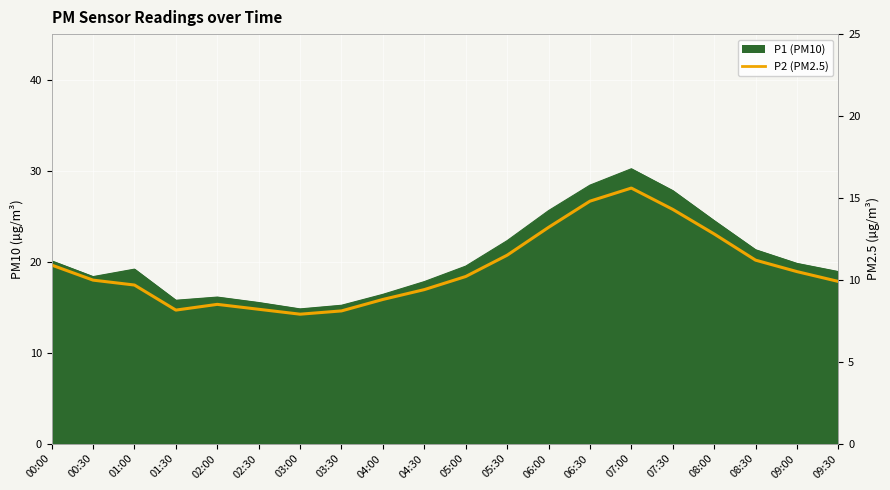

The chart shows a value of 2.8 at 03:00. True or false?

False